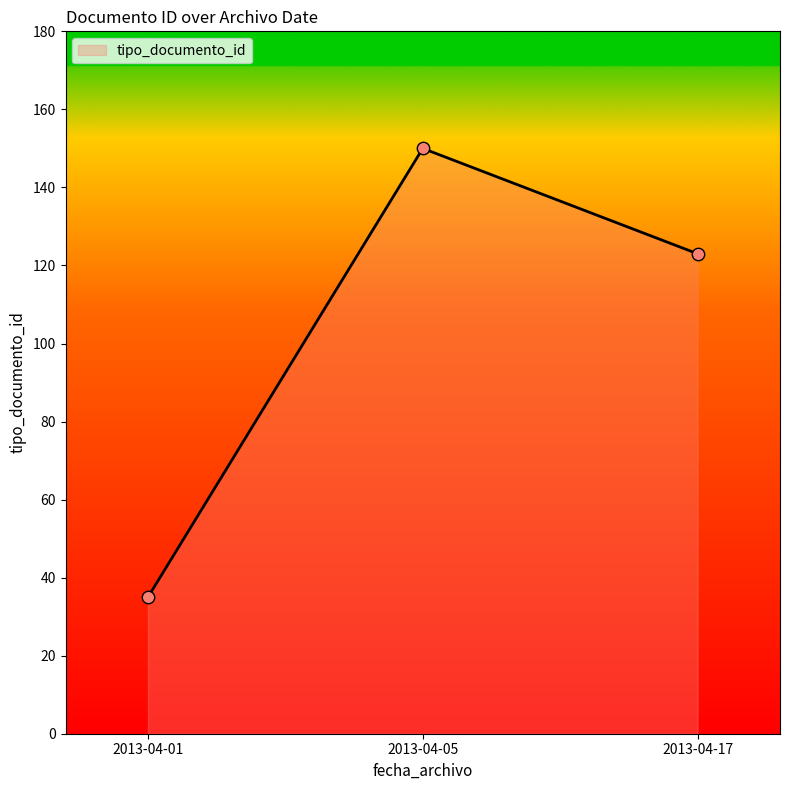

What is the change in value from 2013-04-01 to 2013-04-17?

+88